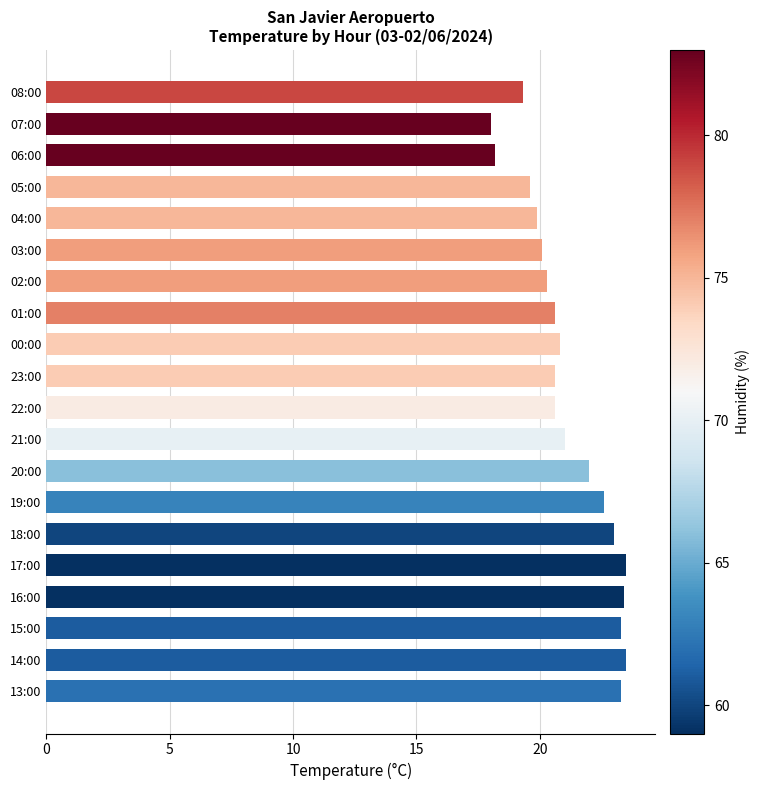

What is the label of the 10th bar from the bottom?

22:00